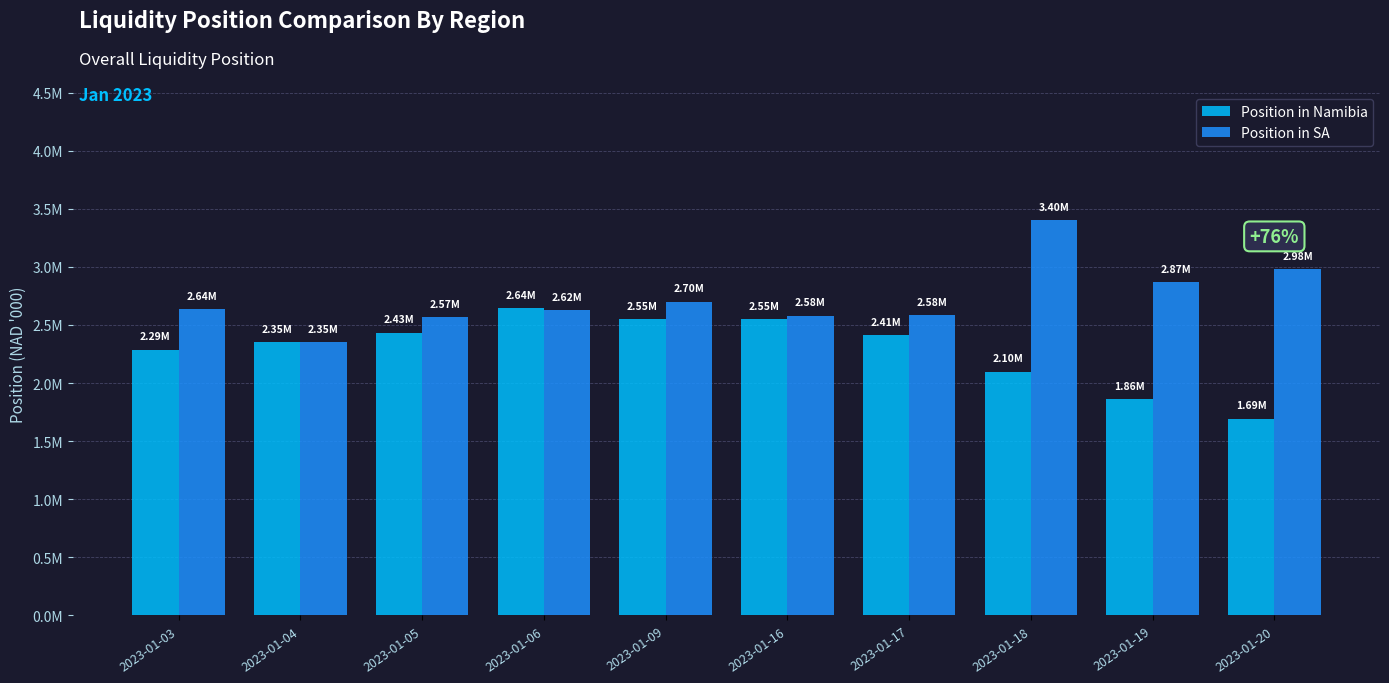

List the series in order of their overall mean, lowest first.

Position in Namibia, Position in SA